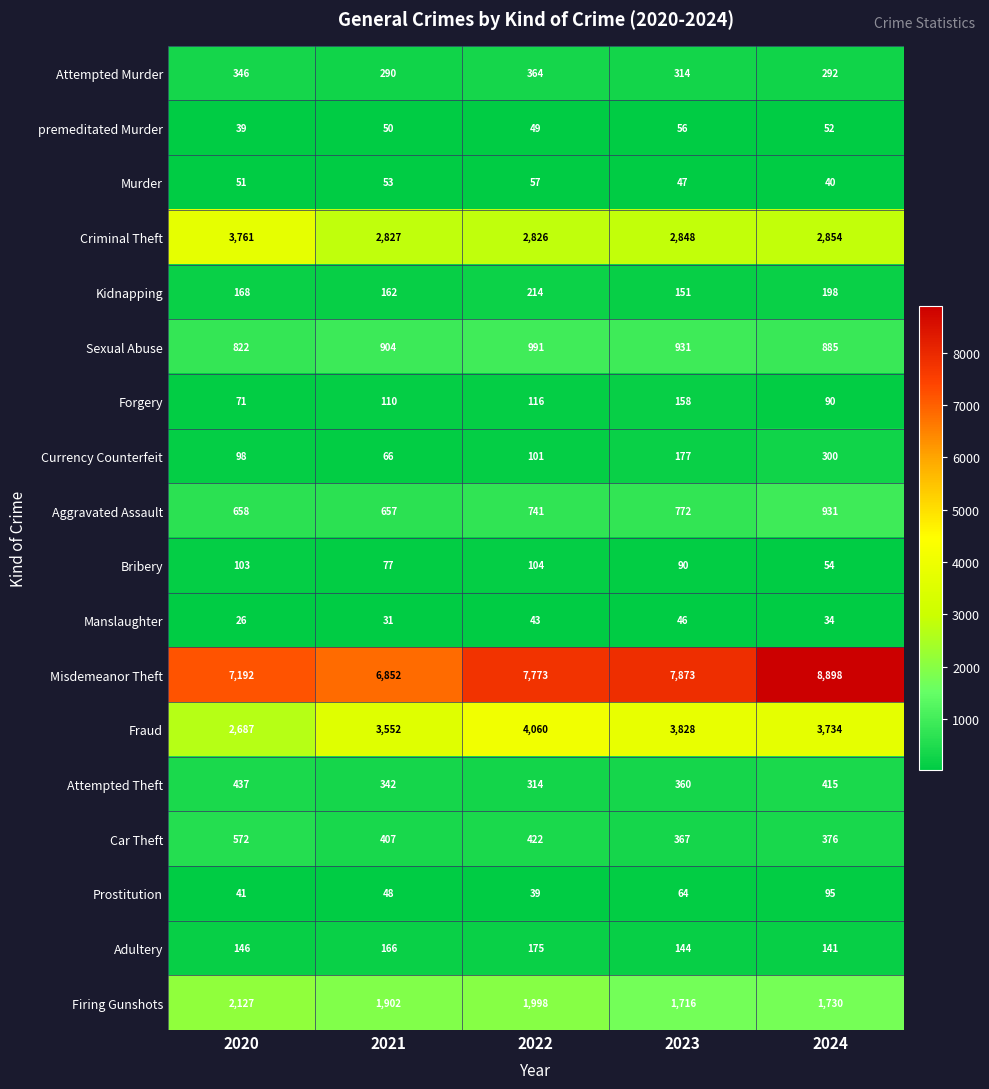

Rank the categories by Car Theft value from highest to lowest.

2020, 2022, 2021, 2024, 2023